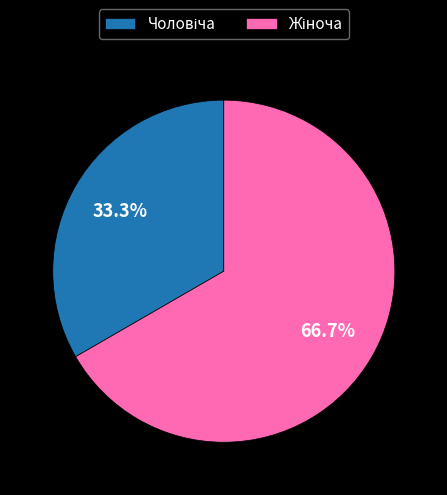

Is there a majority slice in this chart?

Yes